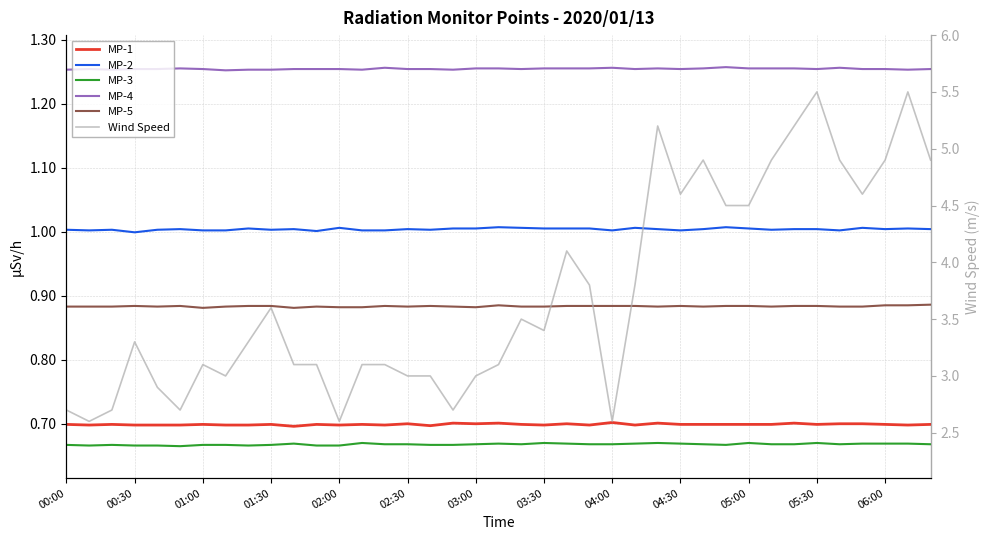

How many distinct data groups are displayed?

6